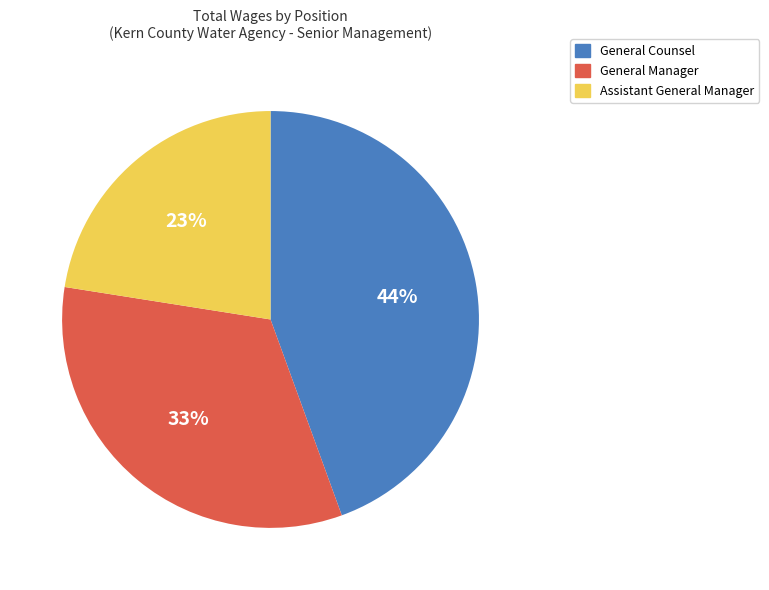

The Assistant General Manager slice represents 23% of the pie. True or false?

True